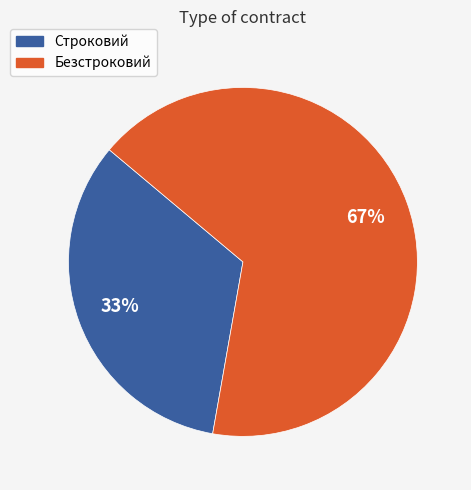

To the nearest percent, what is the combined percentage of Строковий and Безстроковий?

100%